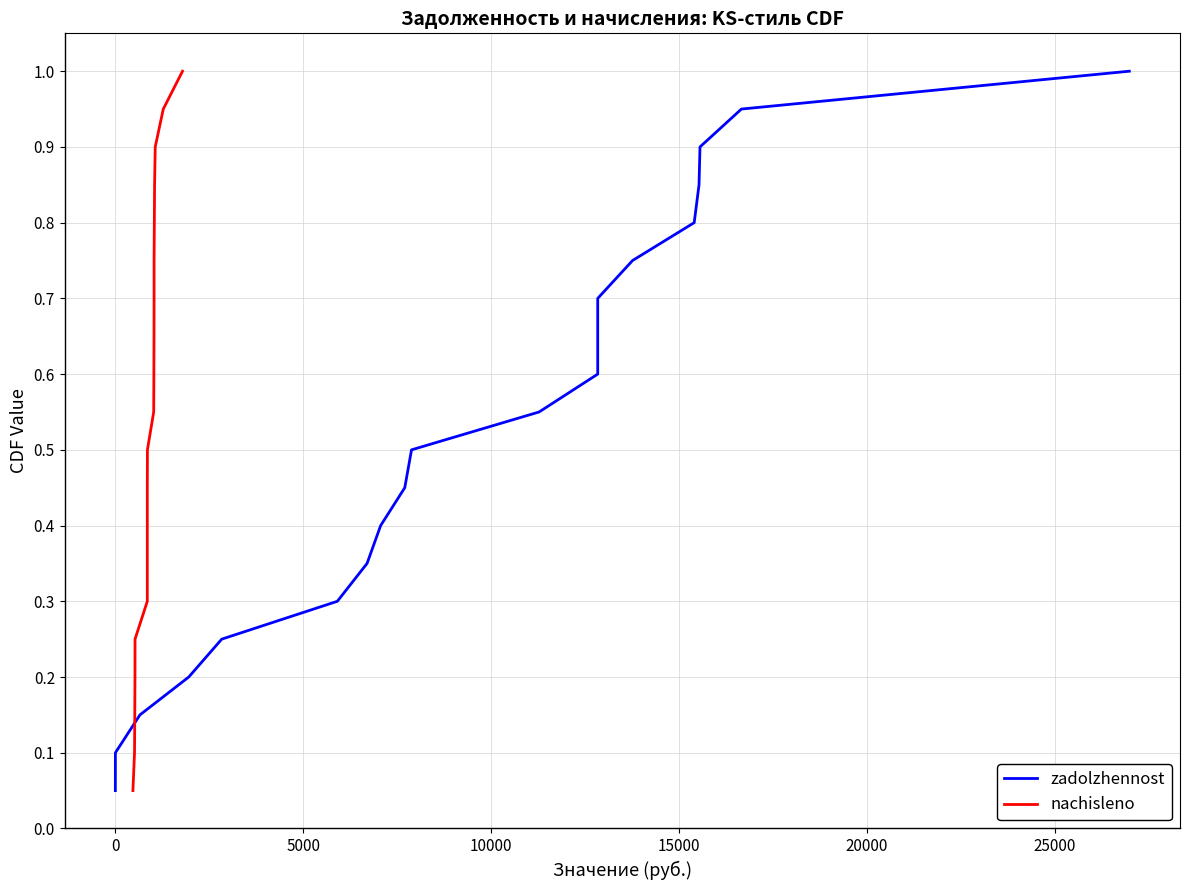

True or false: nachisleno has more than 0 points higher than both neighbors.

False